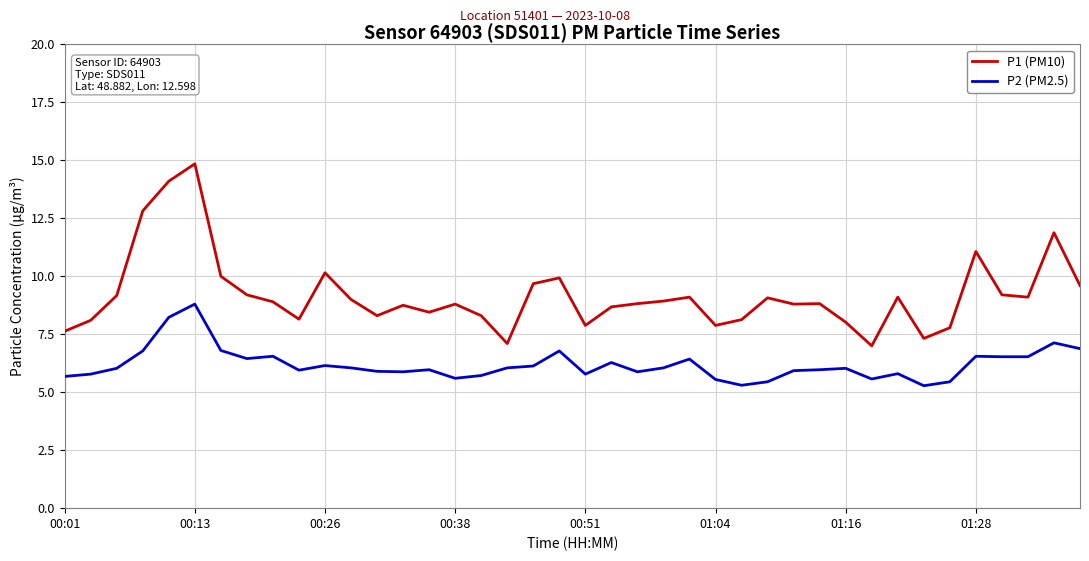

Which series has the widest spread of values?

P1 (PM10)